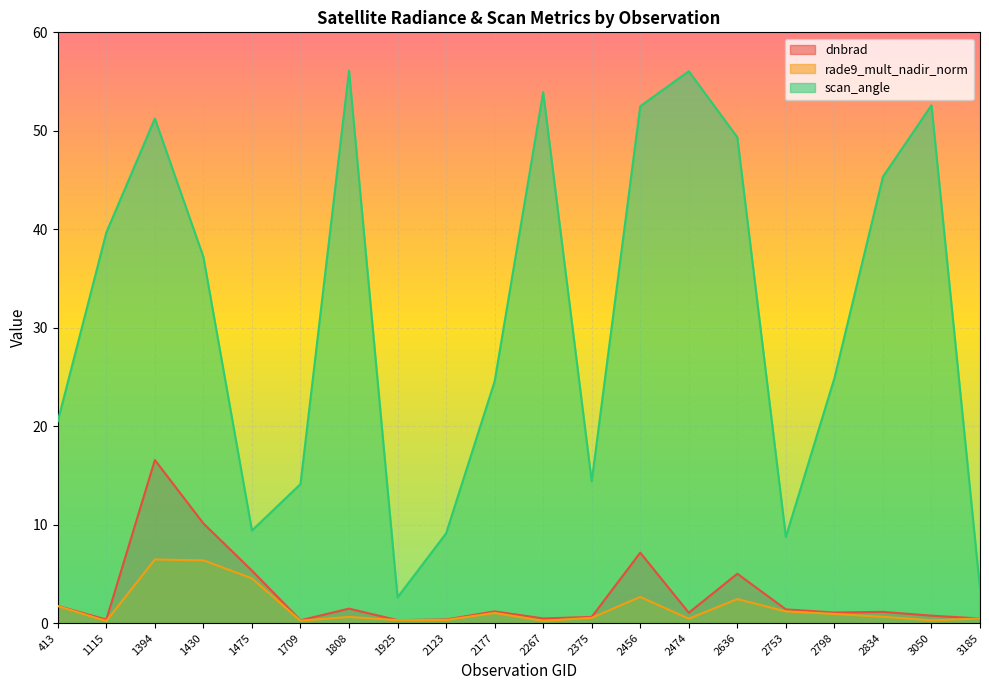

What is the difference between the maximum and minimum values in the rade9_mult_nadir_norm series?

6.3